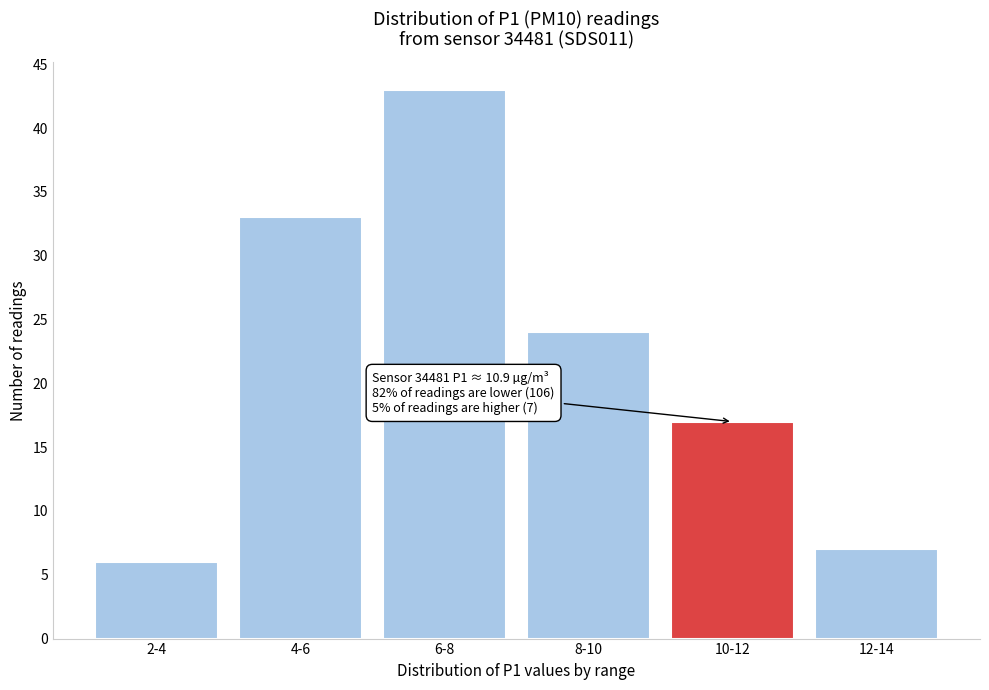

Reading left to right, what are all the values shown in this chart?

2-4=6	4-6=33	6-8=43	8-10=24	10-12=17	12-14=7